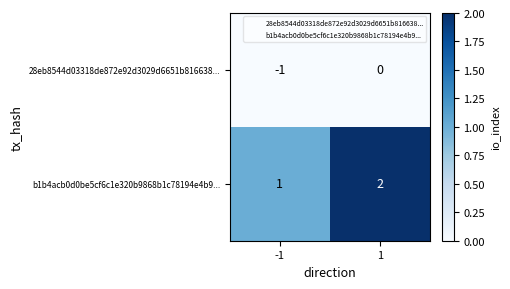

Rank the series at 1 from lowest to highest value.

28eb8544d03318de872e92d3029d6651b816638..., b1b4acb0d0be5cf6c1e320b9868b1c78194e4b9...